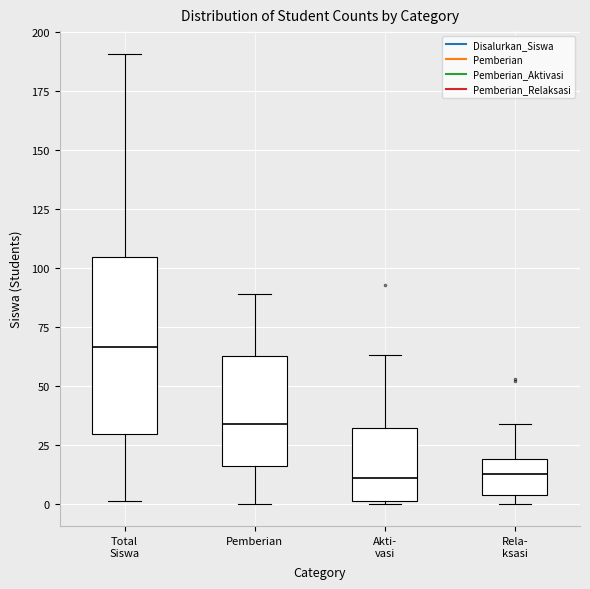

Reading left to right, read every box against the y-axis: the position of its median line, the range the box covers, and the ends of its whiskers. The values are not printed on the chart, so give them approximately, as read against the axis.

Total Siswa: median 65, box 30 to 105, whiskers 0 to 190
Pemberian: median 35, box 15 to 65, whiskers 0 to 90
Akti- vasi: median 10, box 0 to 30, whiskers 0 to 65
Rela- ksasi: median 15, box 5 to 20, whiskers 0 to 35